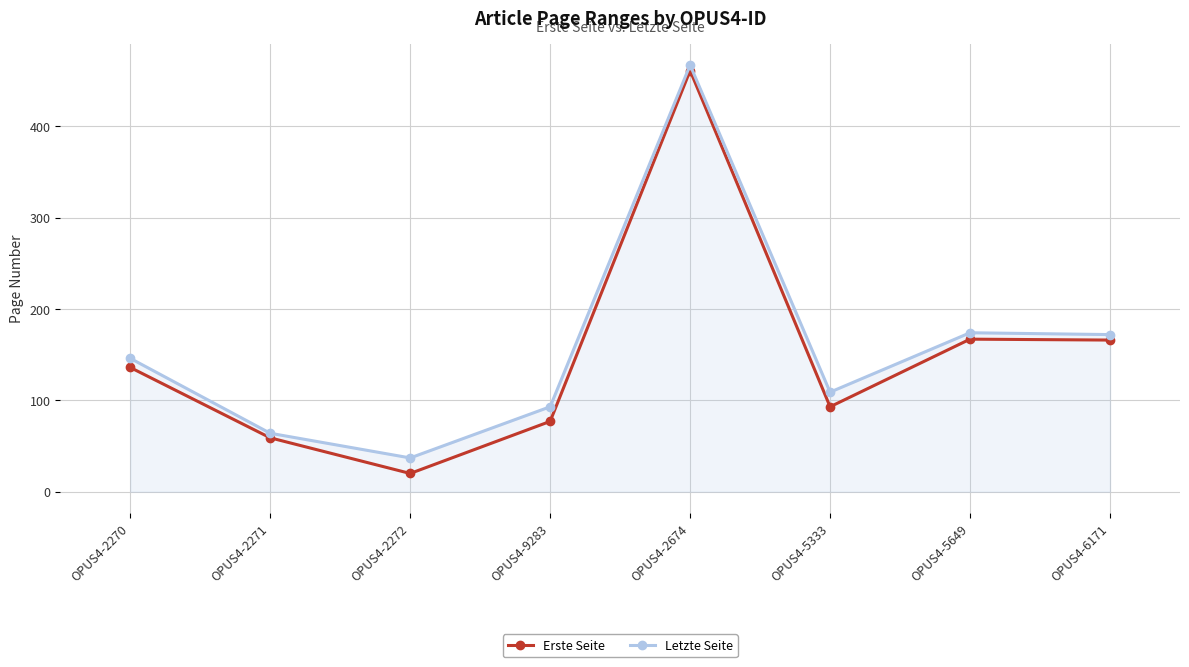

Which series changed the most between OPUS4-2270 and OPUS4-9283?

Erste Seite